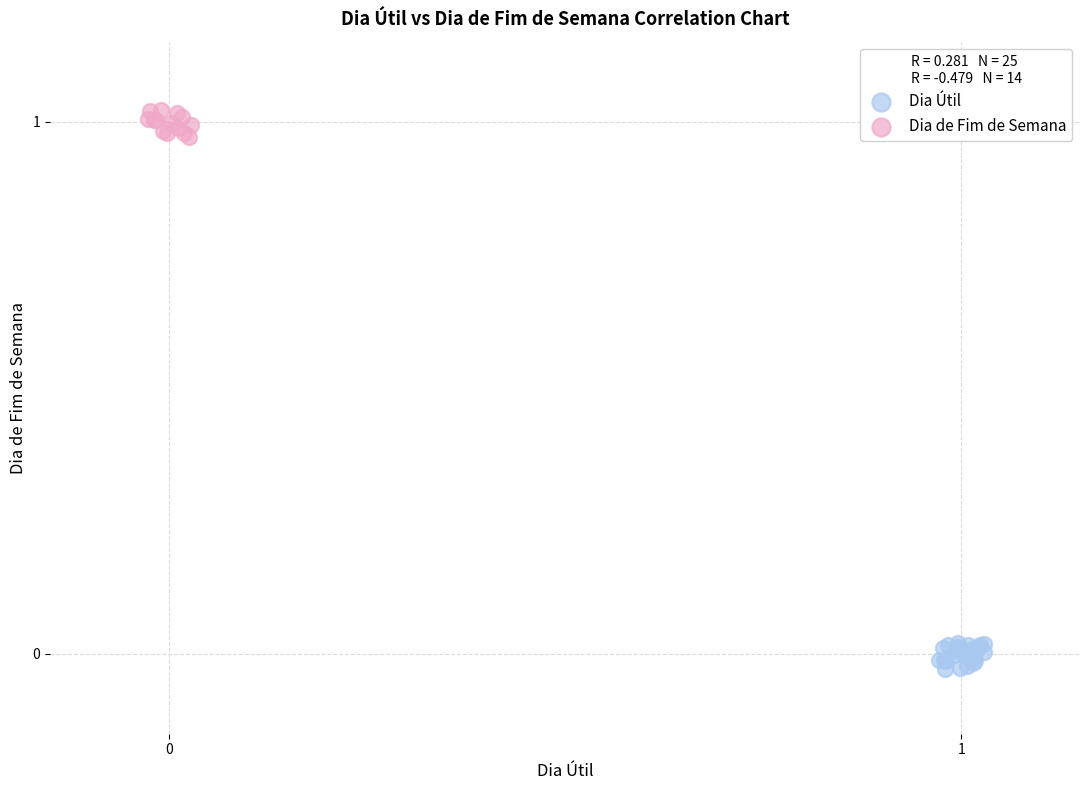

Which series contains the lowest Y value?

Dia Útil